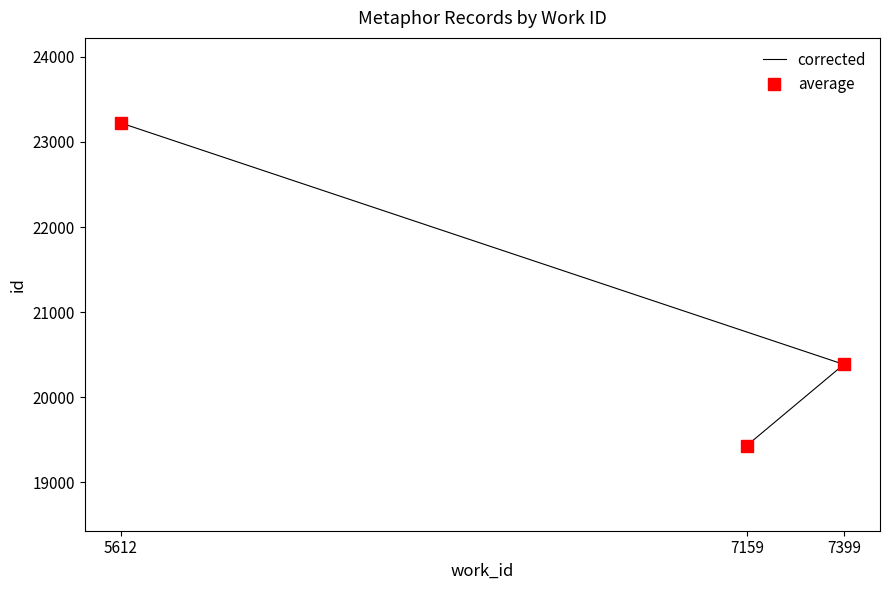

Where does the corrected series first go above 20387?

5612